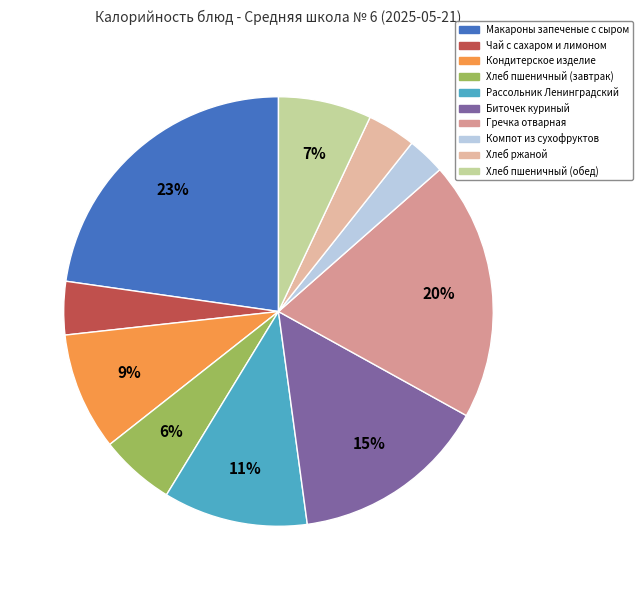

What is the ratio of the value at Кондитерское изделие to the value at Хлеб пшеничный (обед)?

1.3